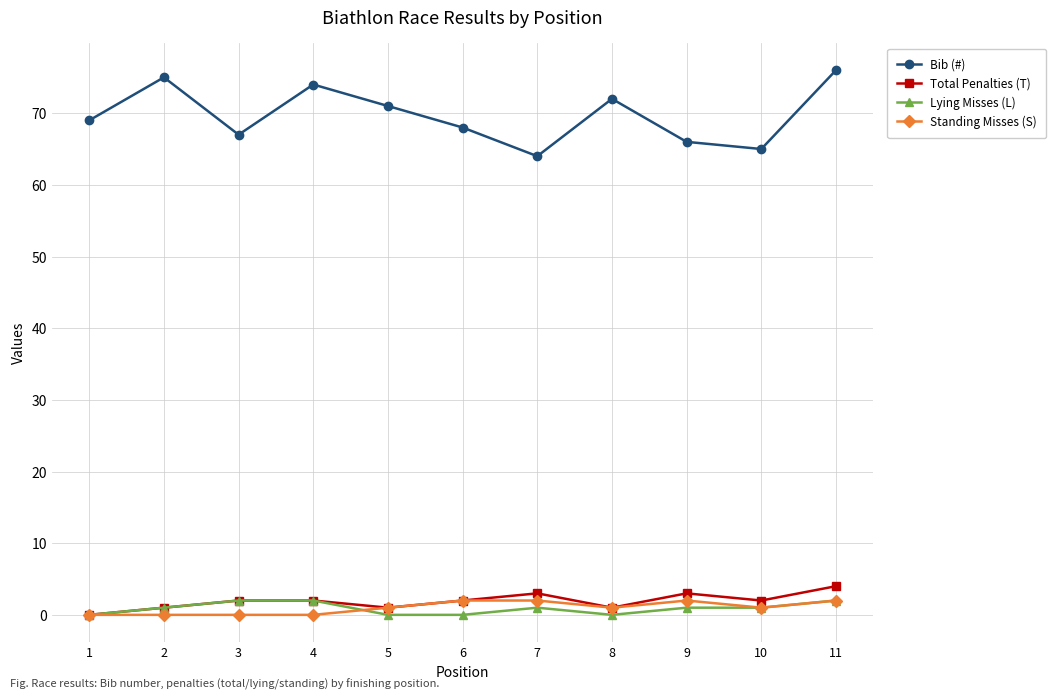

Which series has the widest spread of values?

Bib (#)